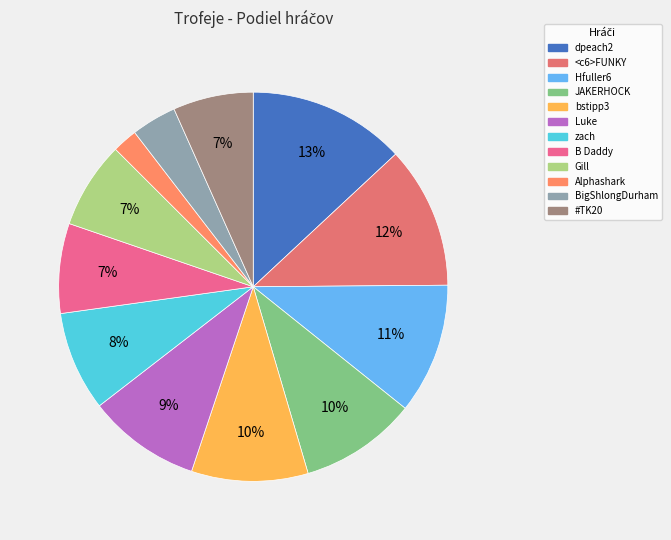

To the nearest percent, what is the average slice percentage?

8%